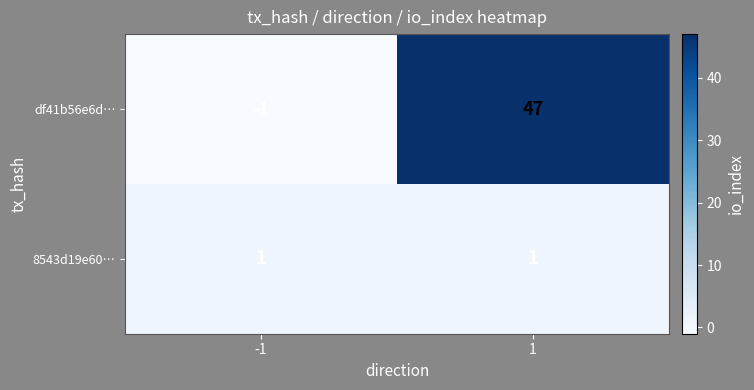

At 1, list the series in order from largest to smallest.

df41b56e6d…, 8543d19e60…